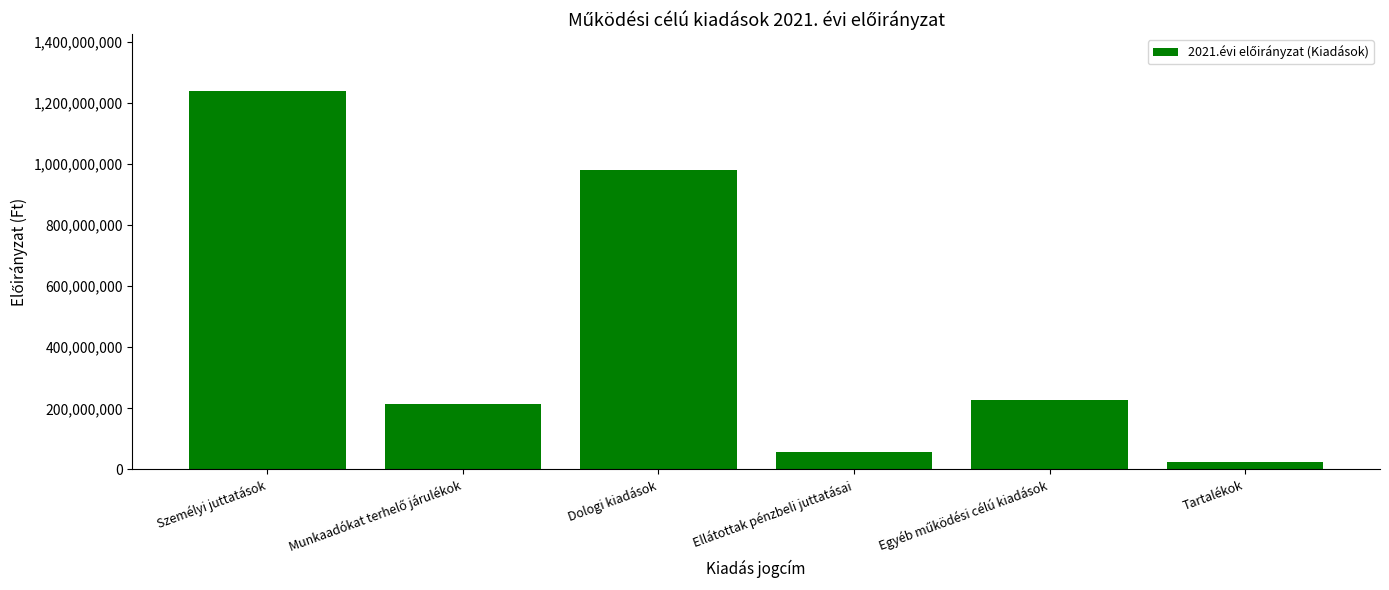

True or false: the data shows 979581998 at Dologi kiadások.

True